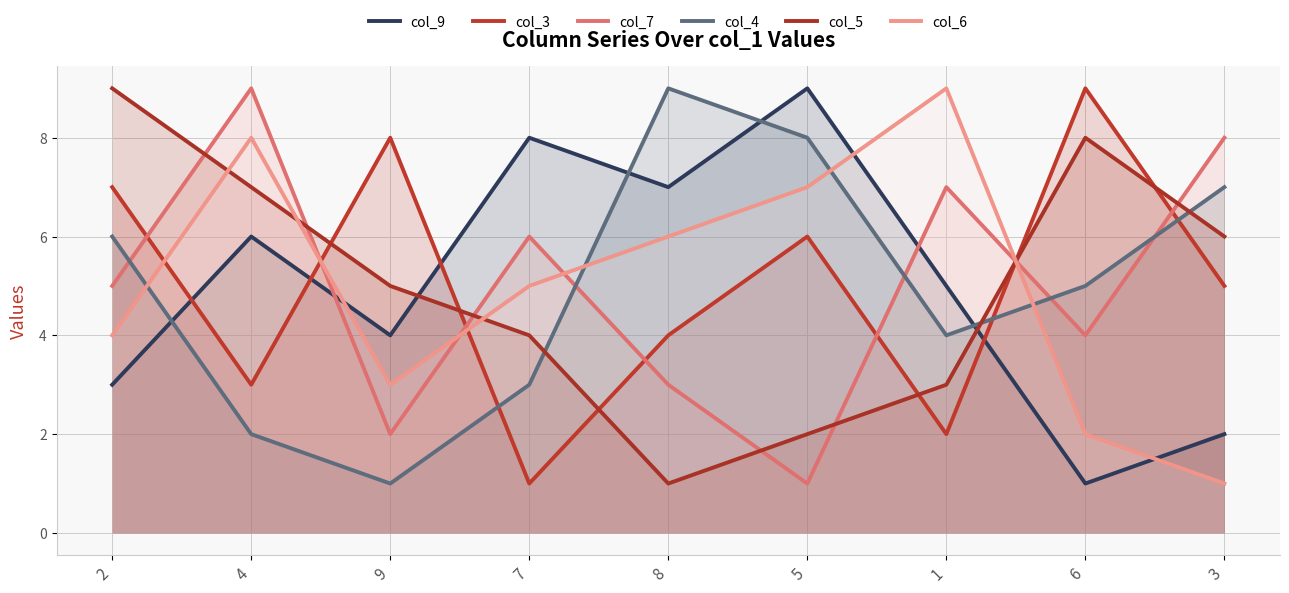

Which series has the largest total across all categories?

col_9